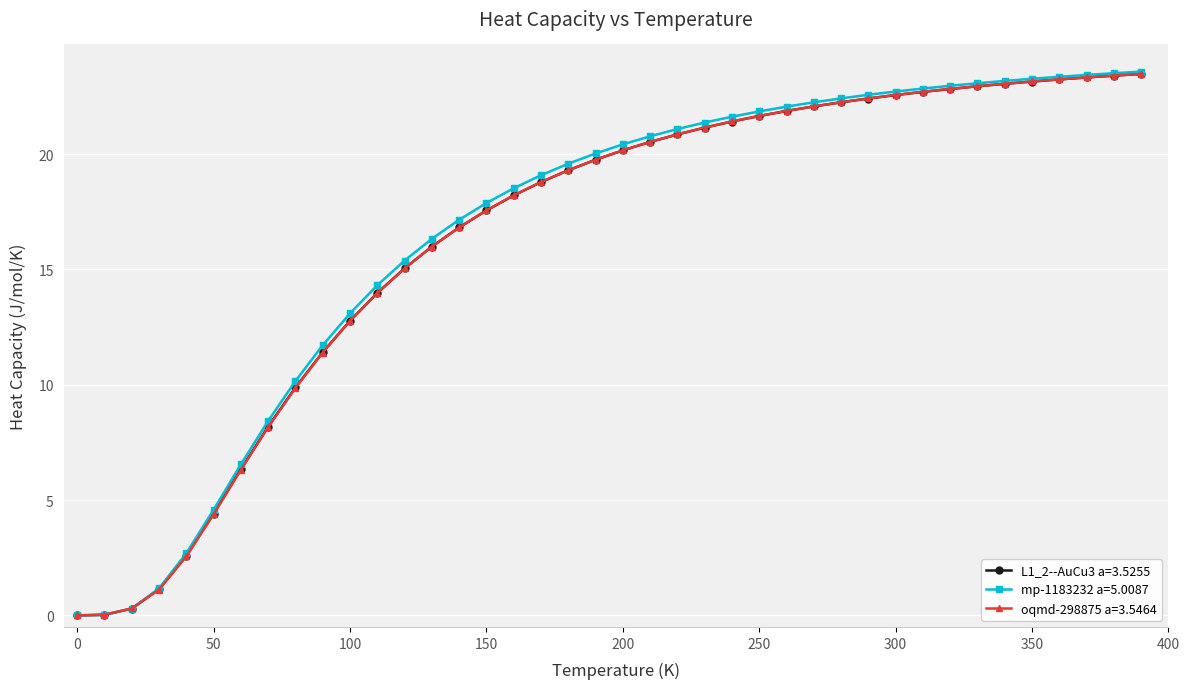

Which series has the largest range (max minus min)?

mp-1183232 a=5.0087